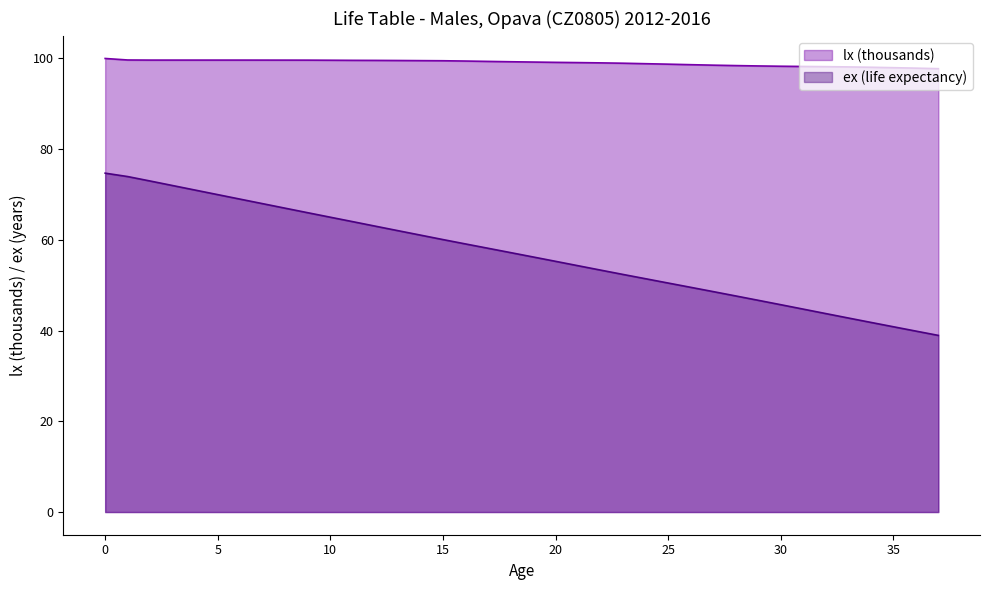

What is the change in value from 1 to 29?

-1.3